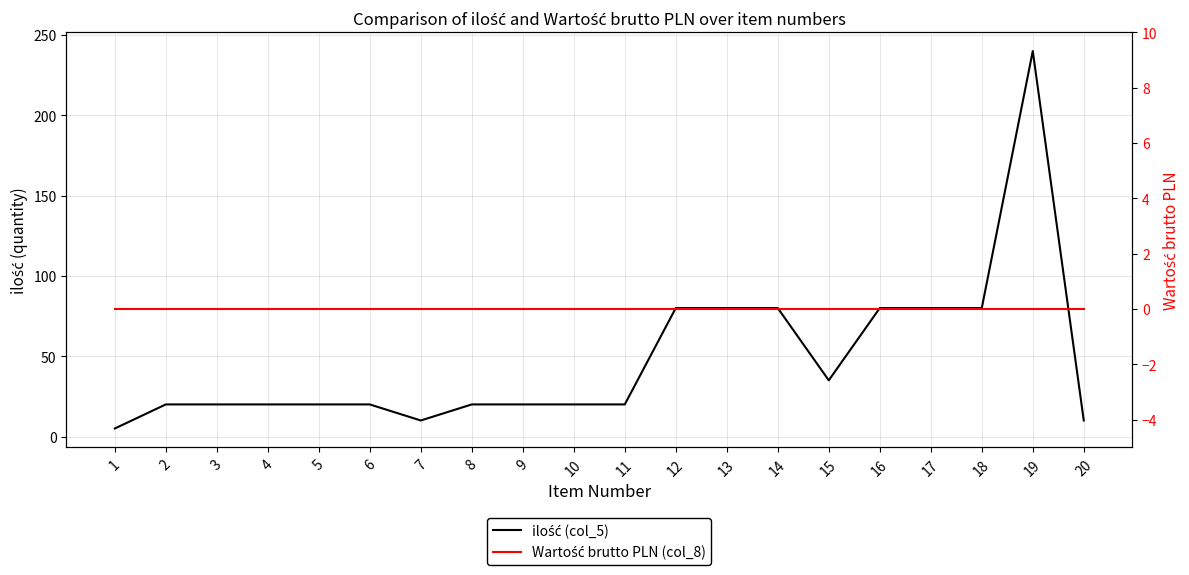

True or false: ilość (col_5) and Wartość brutto PLN (col_8) cross at least once.

False